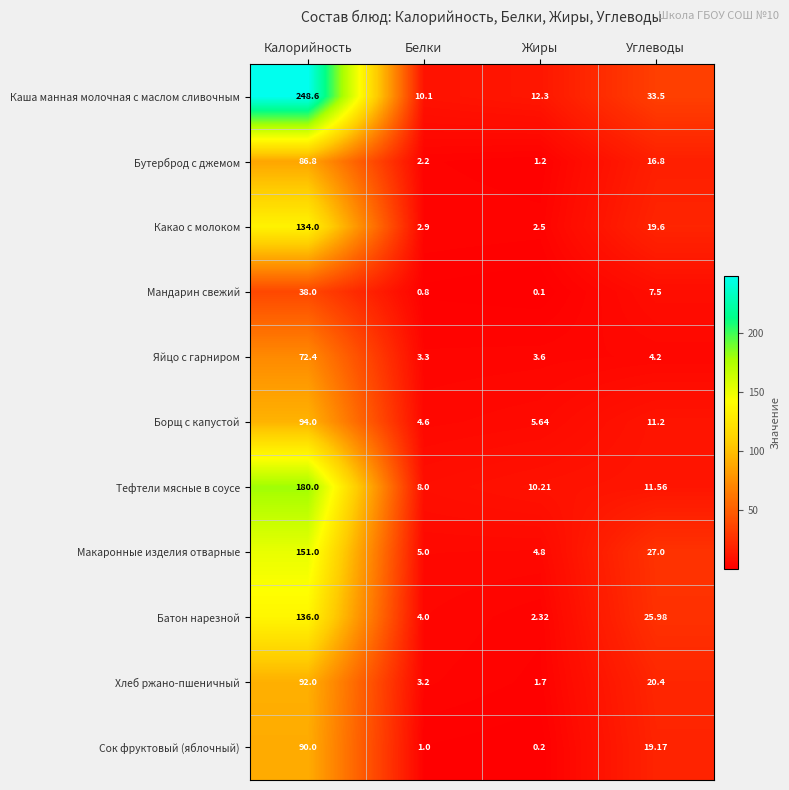

Where does the Макаронные изделия отварные series first go above 27?

Калорийность